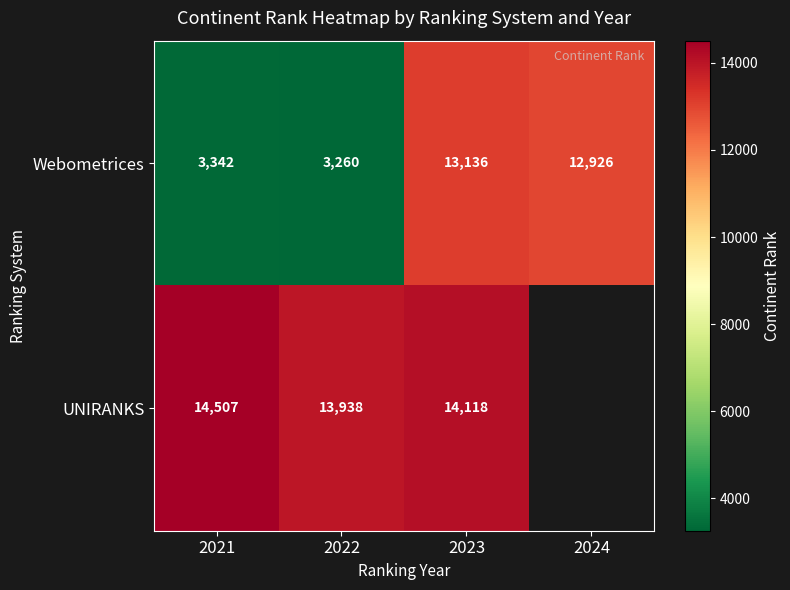

What is the difference between the second highest and minimum values in the Webometrices series?

9666